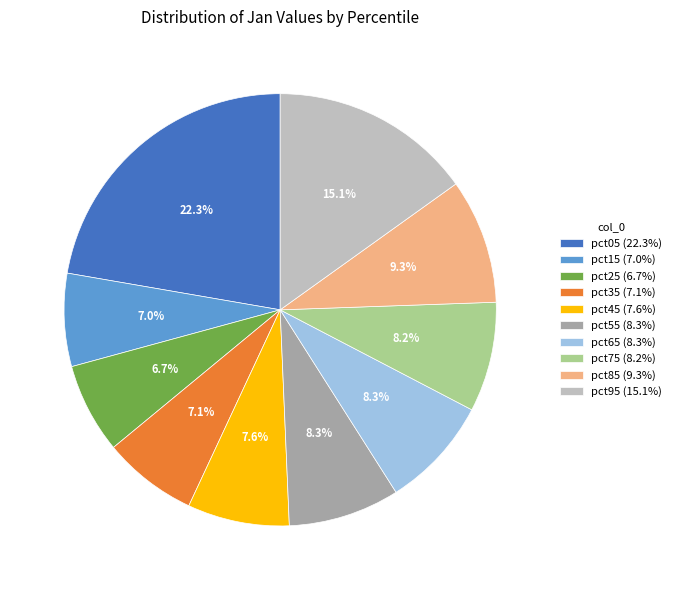

Is there a majority slice in this chart?

No